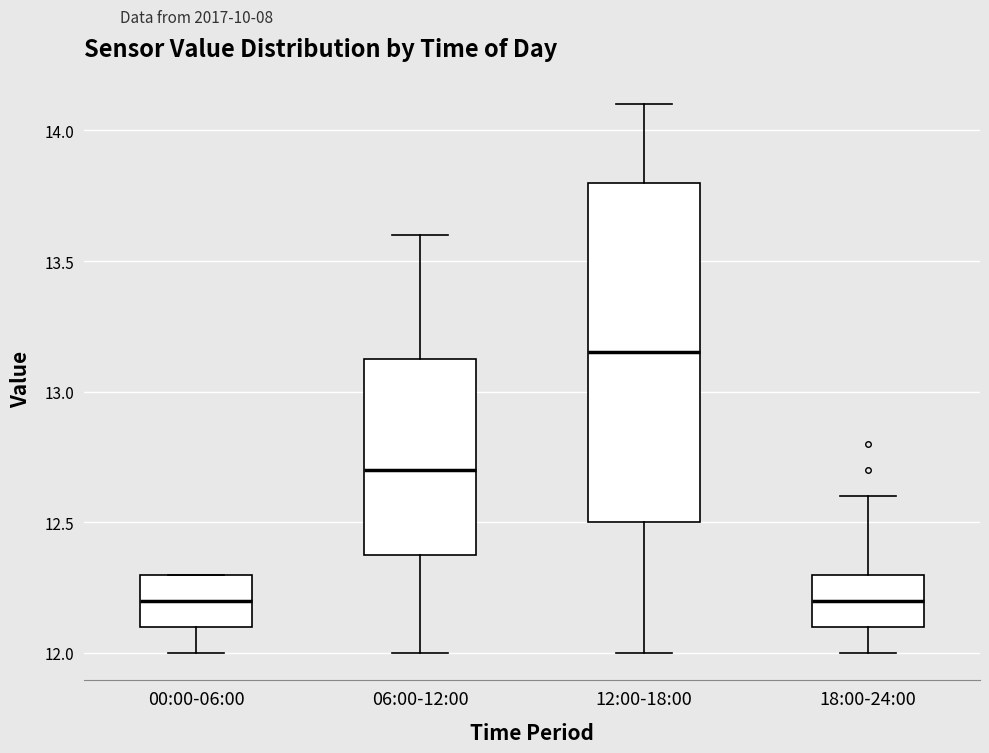

Reading left to right, transcribe this box plot: for each box, give where its median line is, the range the box spans, and where its two whiskers end, as read against the y-axis. The values are not printed on the chart, so give them approximately, as read against the axis.

00:00-06:00: median 12.20, box 12.10 to 12.30, whiskers 12.00 to 12.30
06:00-12:00: median 12.70, box 12.40 to 13.15, whiskers 12.00 to 13.60
12:00-18:00: median 13.15, box 12.50 to 13.80, whiskers 12.00 to 14.10
18:00-24:00: median 12.20, box 12.10 to 12.30, whiskers 12.00 to 12.60